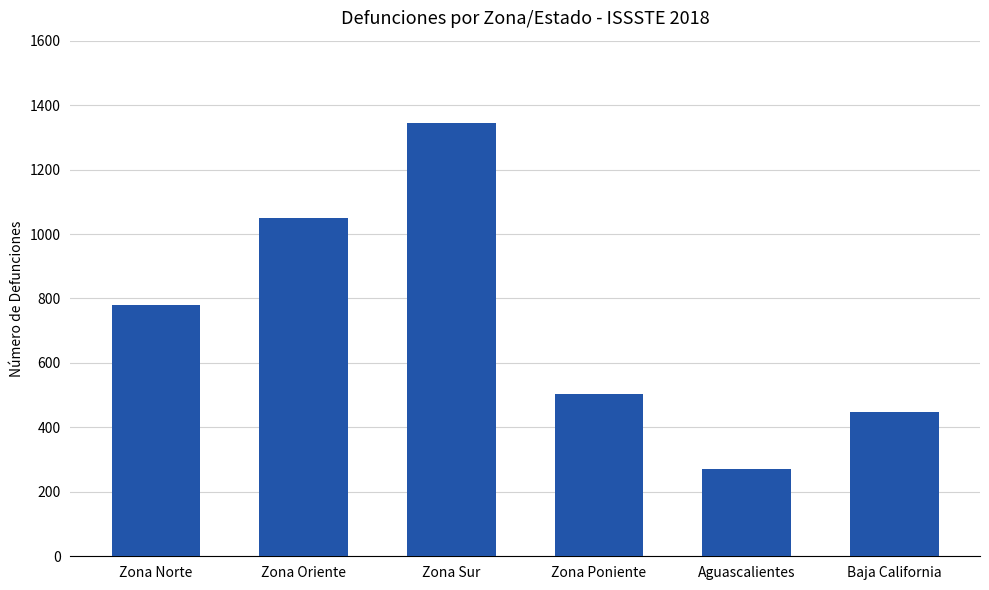

Approximately how many times larger is the value at Zona Poniente compared to Zona Norte?

0.6